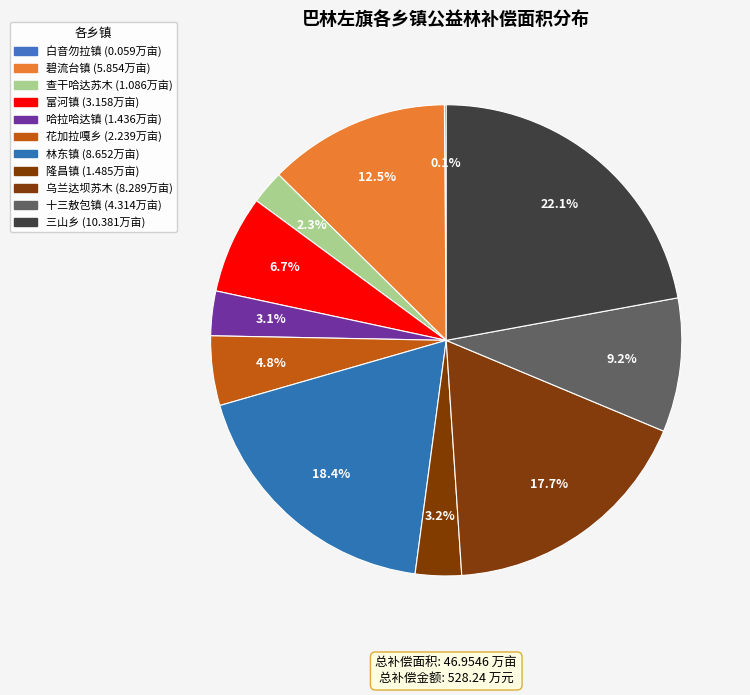

To the nearest percent, what is the difference between the largest and smallest slice percentages?

22%